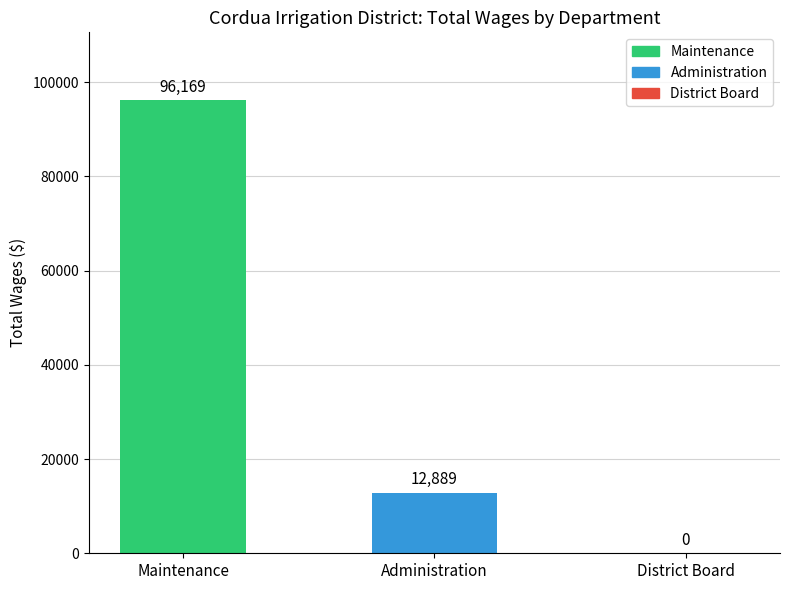

Which label corresponds to the largest value in the chart?

Maintenance